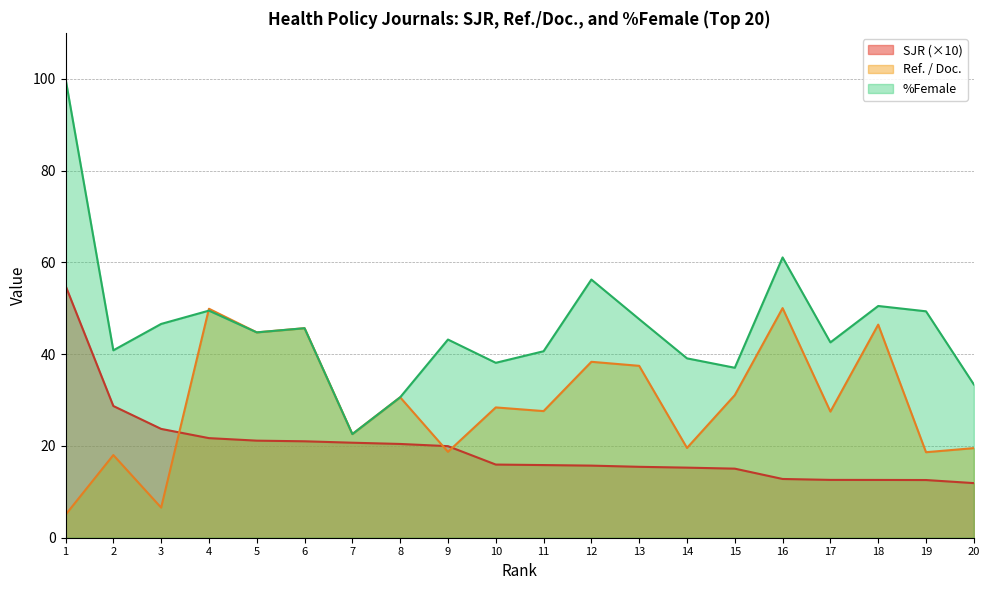

True or false: Ref. / Doc. has more than 2 points higher than both neighbors.

True